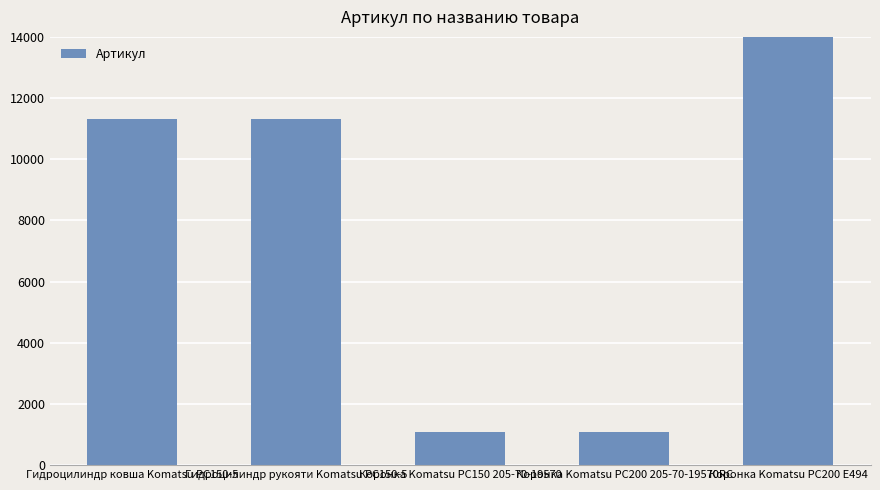

What is the sum of the values at Коронка Komatsu PC200 205-70-19570RC and Коронка Komatsu PC150 205-70-19570?

2191